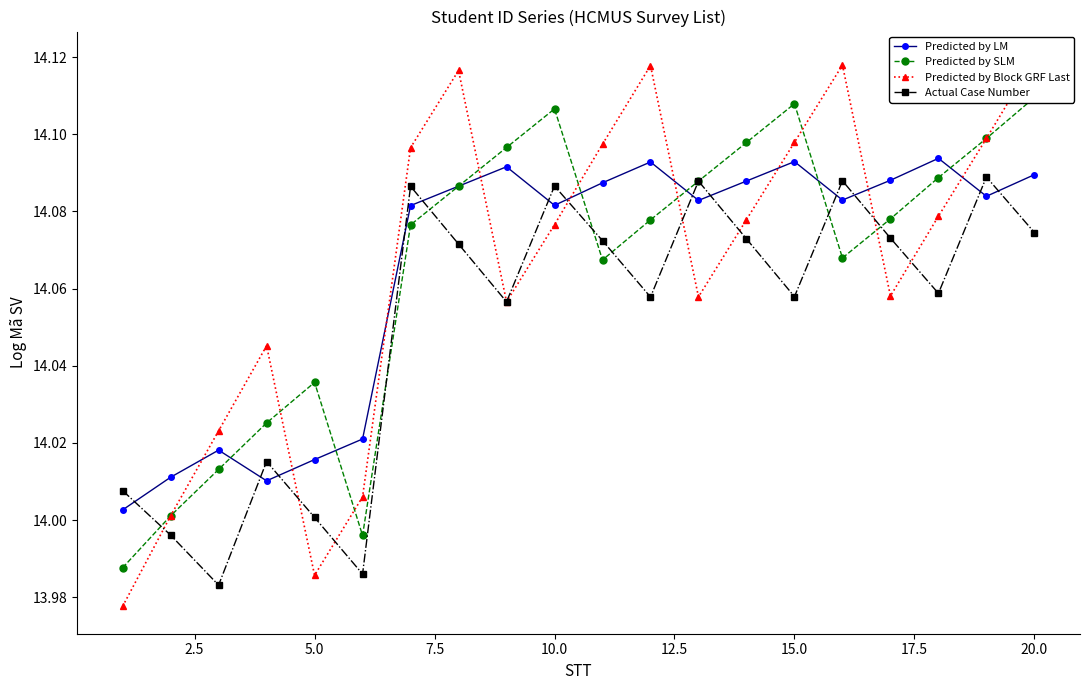

What is the greatest value displayed?

14.1